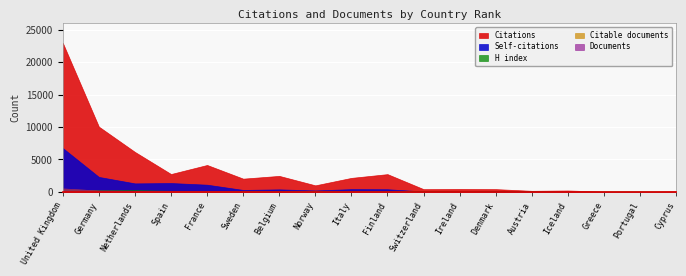

Reading left to right, list all the values displayed in this chart.

Citations: 23006	10069	6163	2753	4149	2038	2464	1005	2157	2735	417	450	421	161	212	36	21	92
Self-citations: 6760	2305	1306	1360	1105	295	384	213	420	402	58	39	83	68	19	4	2	1
H index: 344	239	266	166	155	132	161	122	144	113	143	75	106	98	40	73	87	42
Citable documents: 514	199	151	154	120	54	47	43	41	32	23	15	14	12	4	3	3	1
Documents: 533	211	155	154	120	54	47	43	41	32	23	15	15	13	4	3	3	1